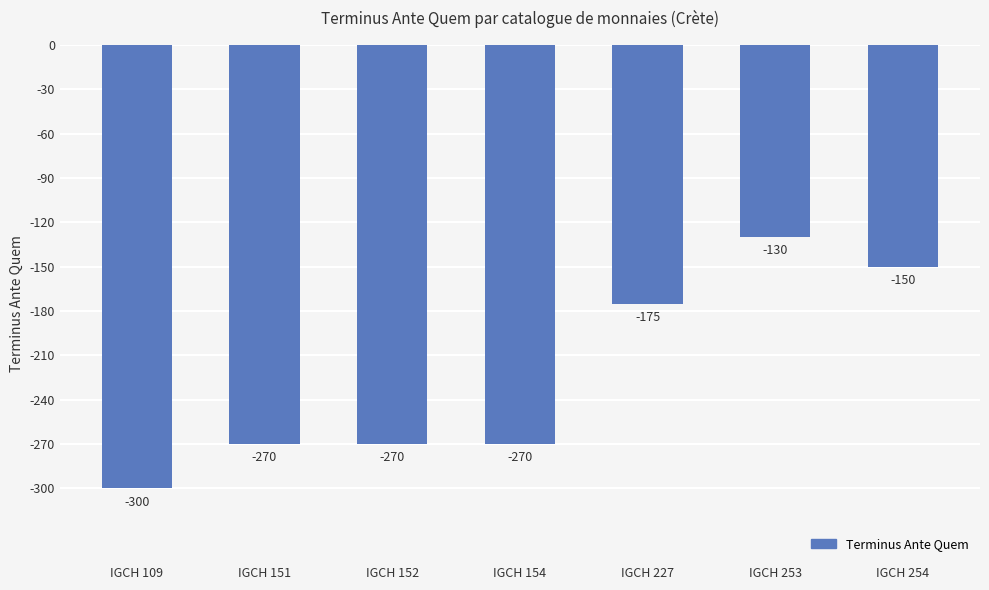

The value at IGCH 151 is -270. True or false?

True